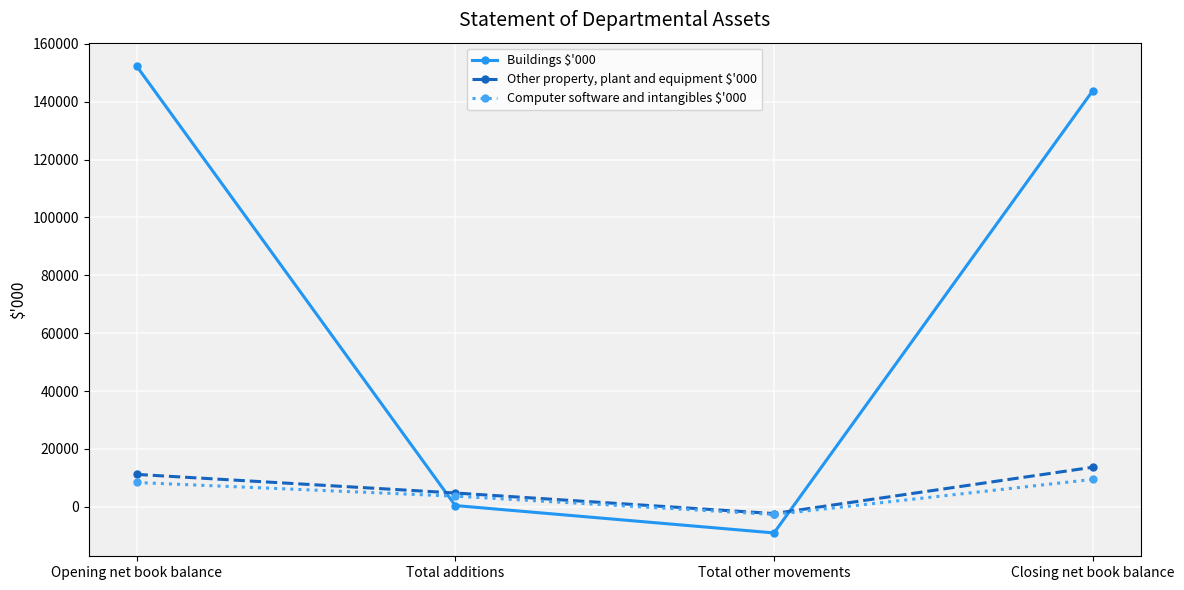

Is the value of Computer software and intangibles $'000 at Closing net book balance greater than the value of Other property, plant and equipment $'000 at Closing net book balance?

No